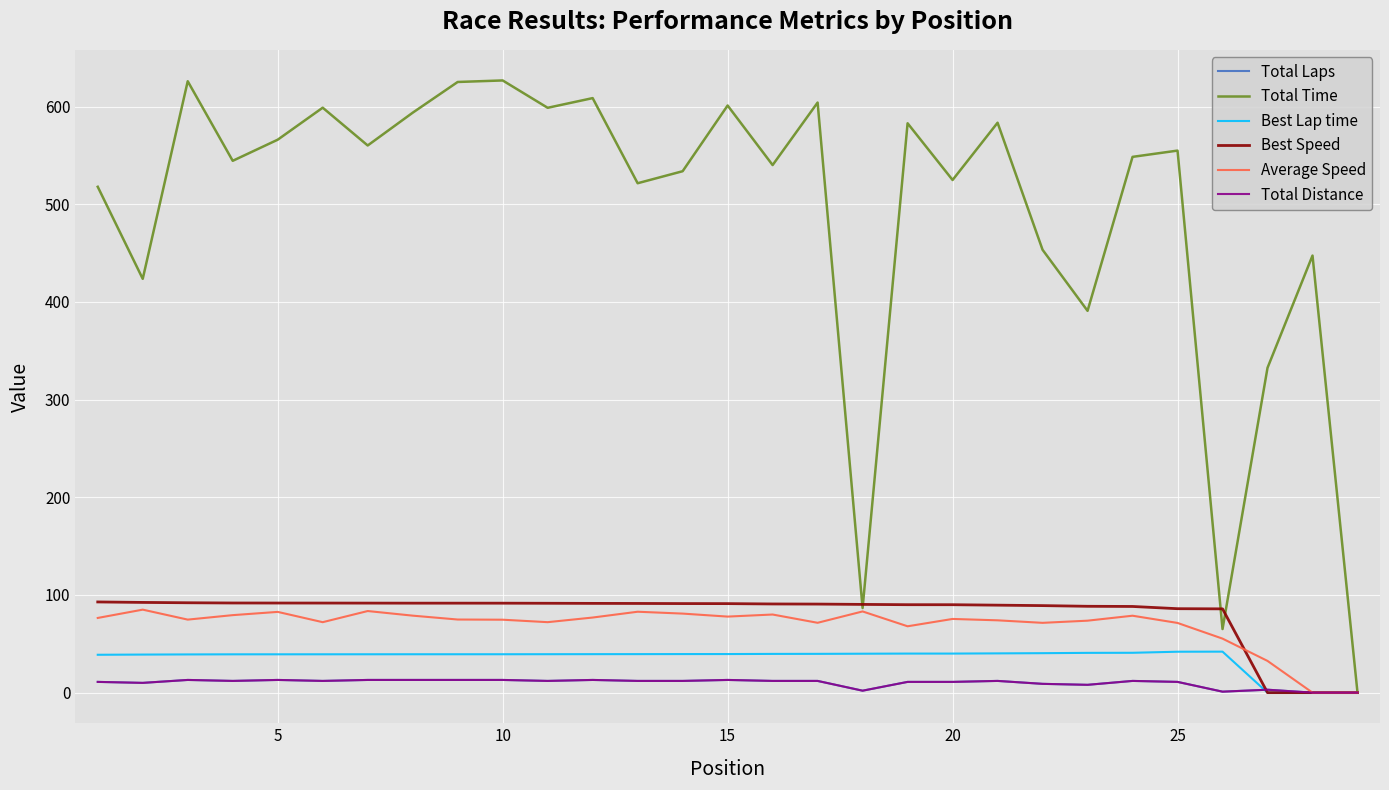

Is this an area chart (filled region under the line)?

No